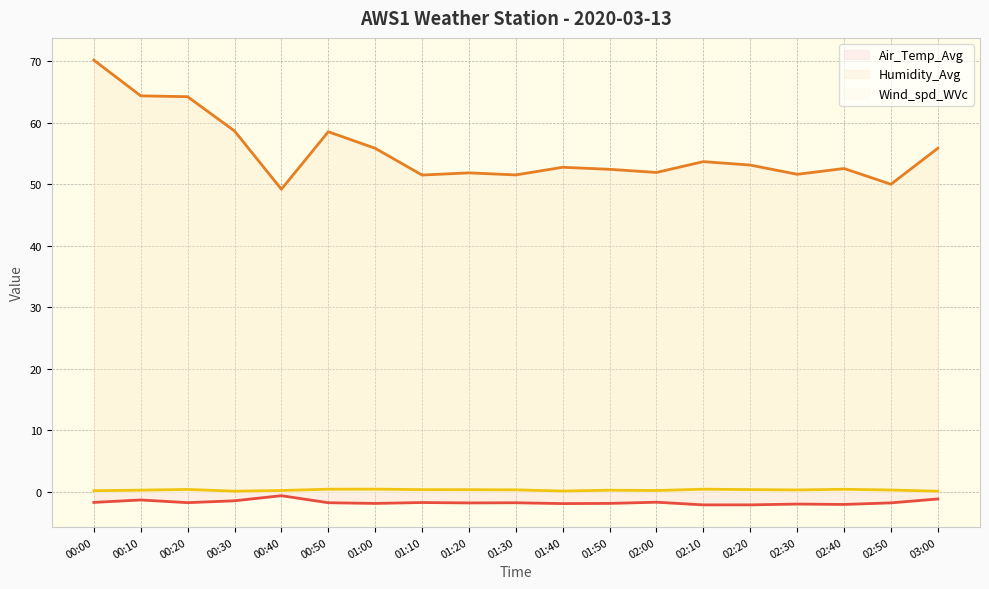

What position from the left is 03:00?

19